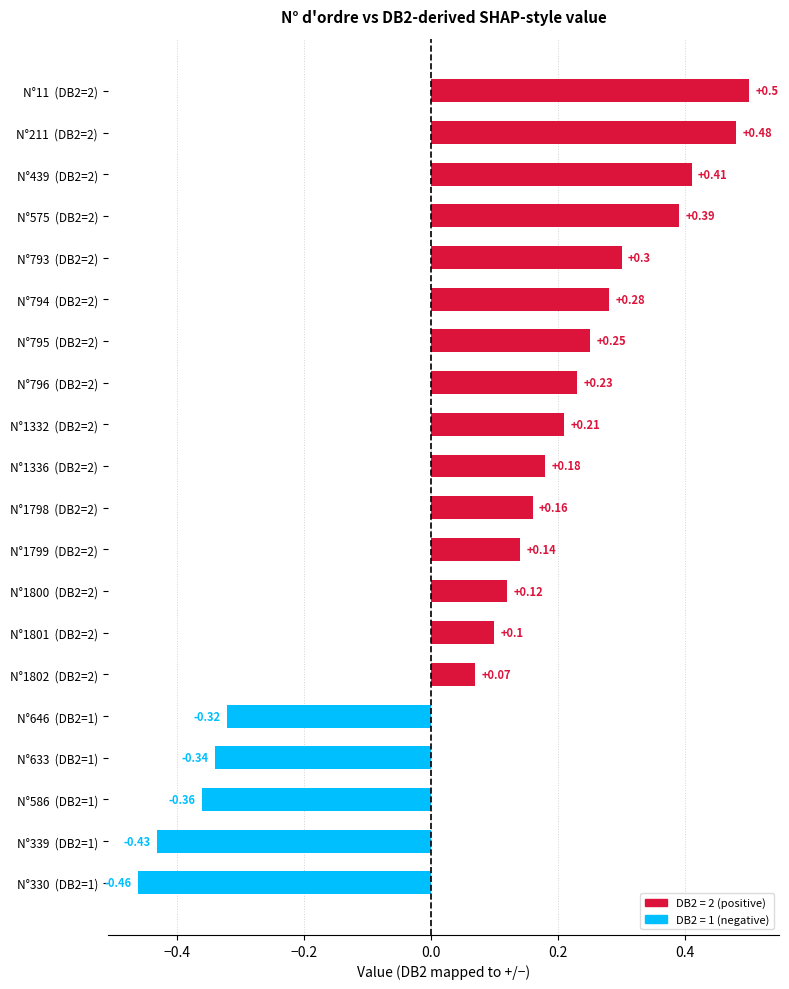

What is the change in value from N°1800  (DB2=2) to N°211  (DB2=2)?

+0.4